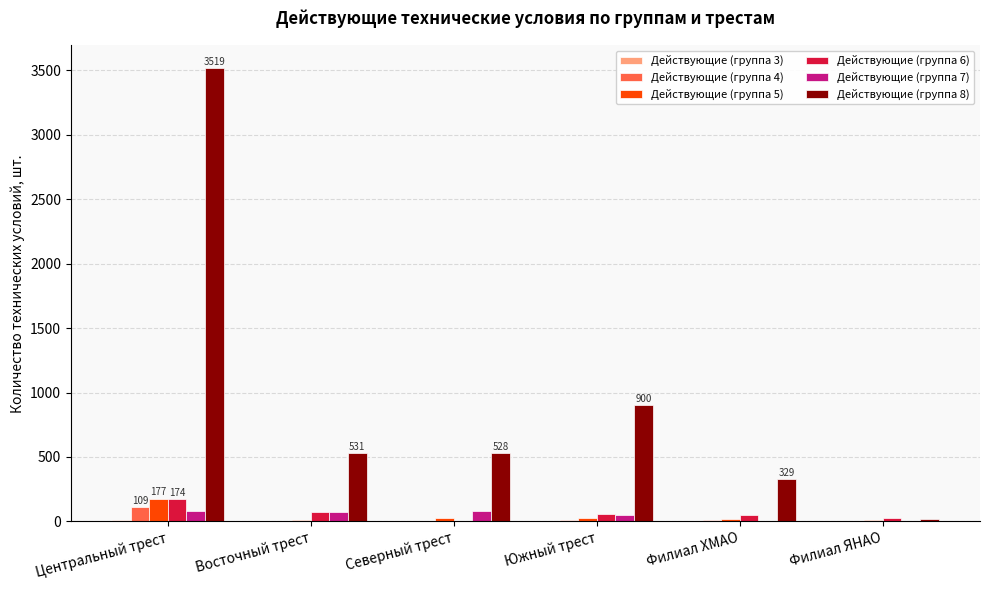

At which label does Действующие (группа 4) reach its peak?

Центральный трест